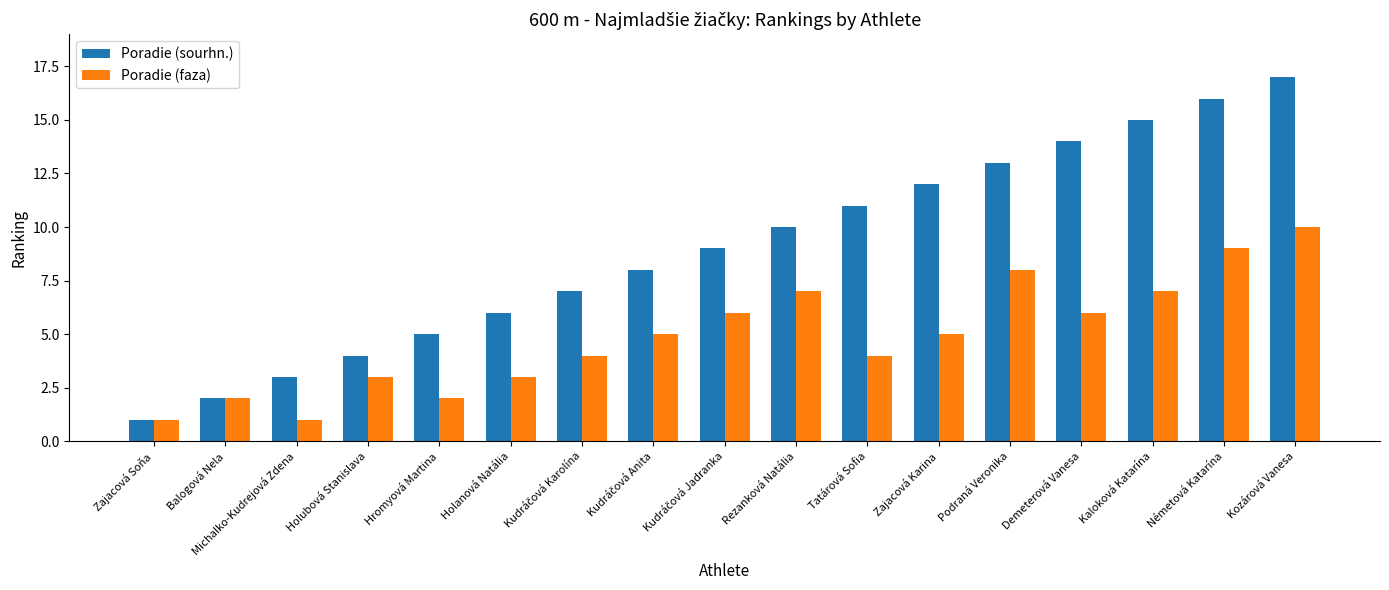

The value of Poradie (faza) at Holubová Stanislava is 1. True or false?

False